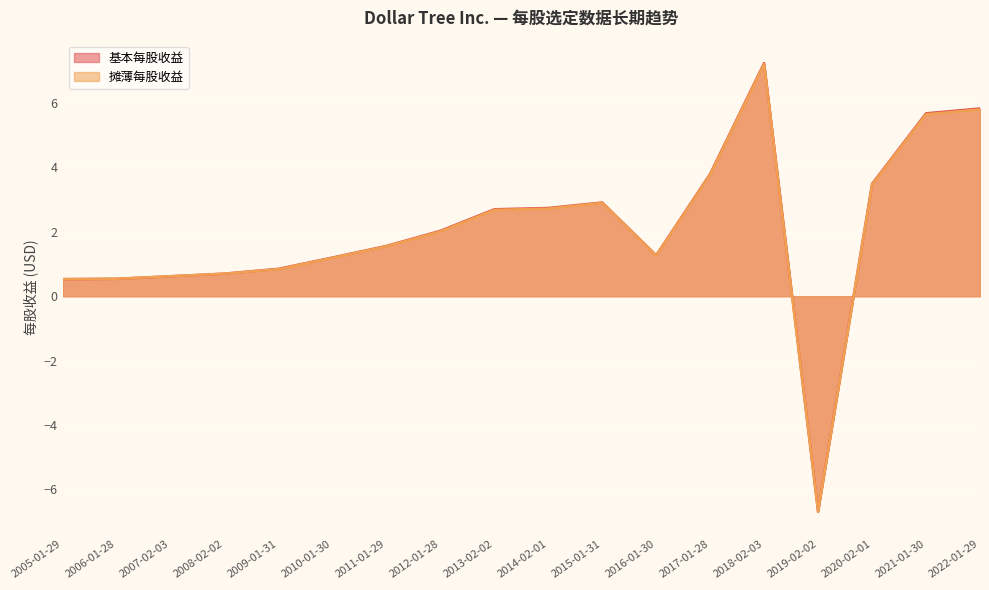

What position from the right is 2018-02-03?

5